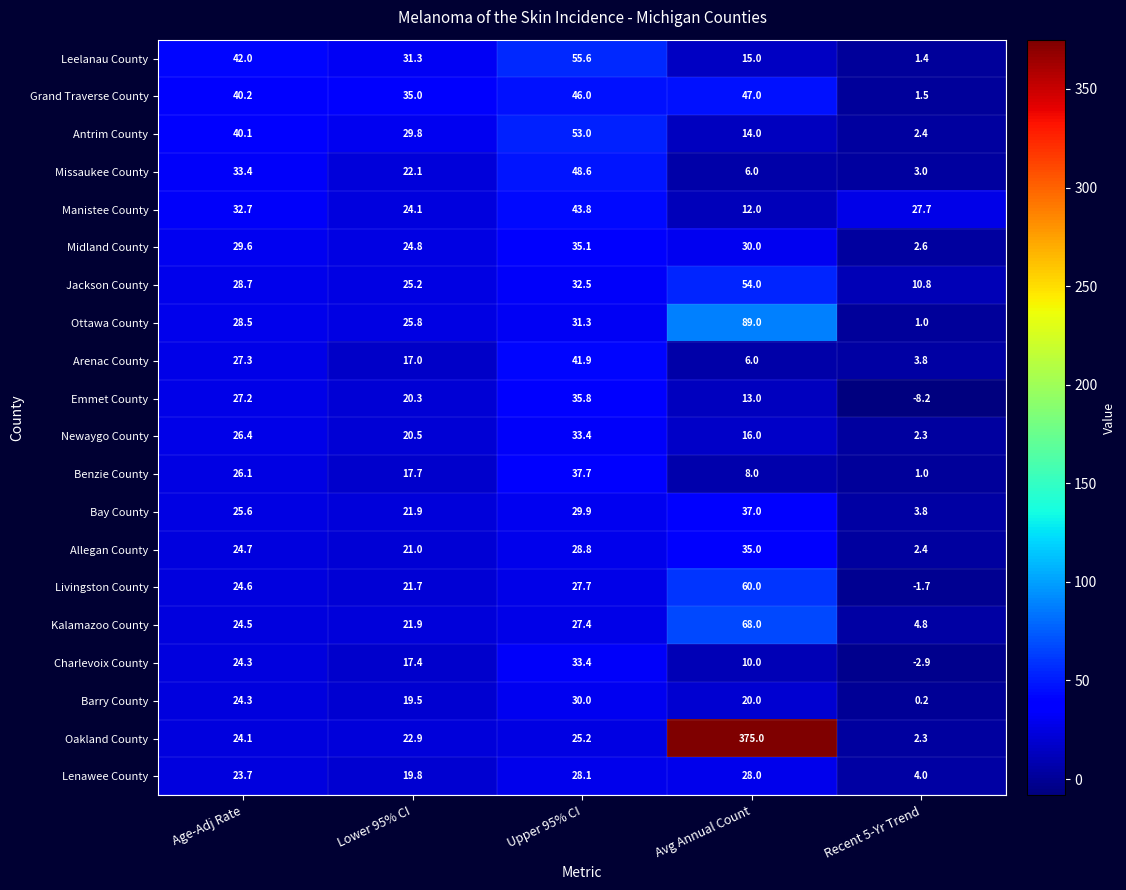

Count the number of categories in the chart.

5